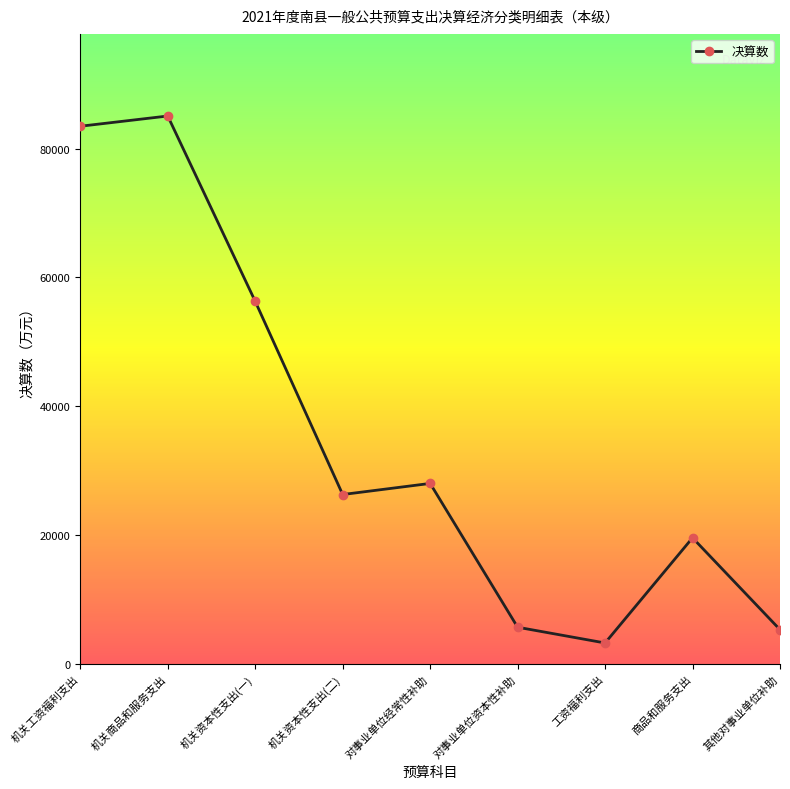

How many points are lower than both their immediate neighbors (excluding endpoints)?

2